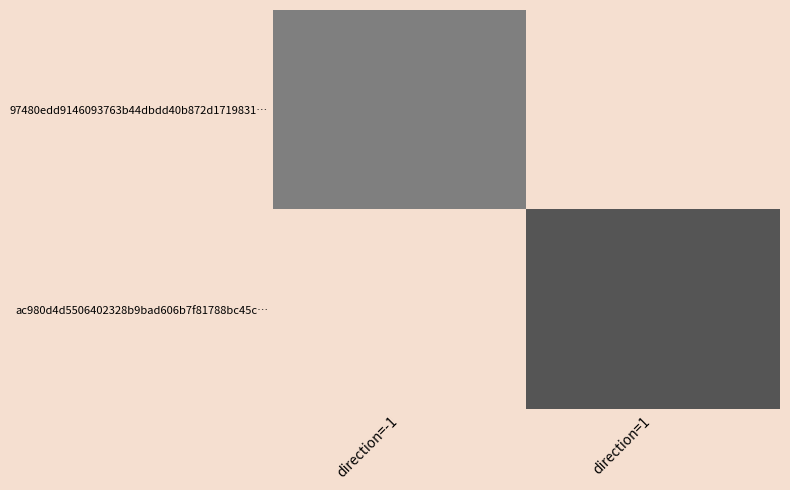

Count the number of categories in the chart.

2